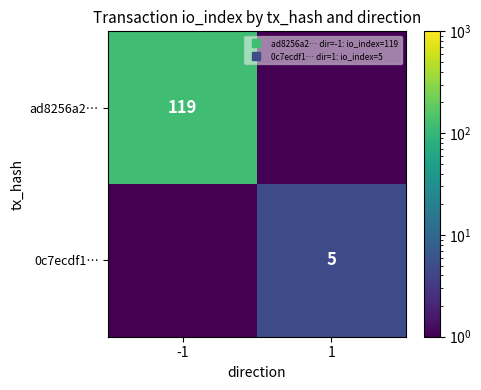

At how many categories does at least one series exceed 11?

1